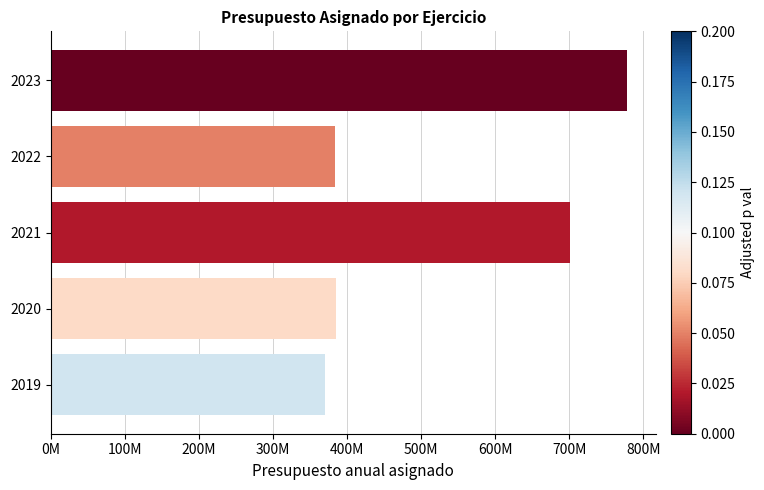

Are the bars horizontal?

Yes